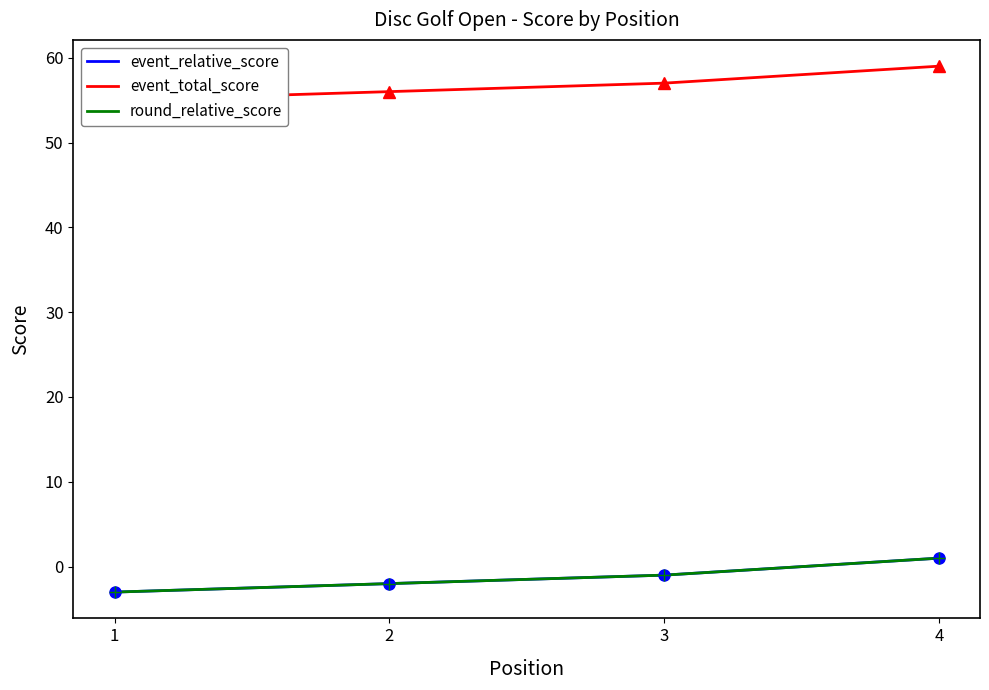

Reading left to right, extract all data points from this chart.

event_relative_score: -3	-2	-1	1
event_total_score: 55	56	57	59
round_relative_score: -3	-2	-1	1